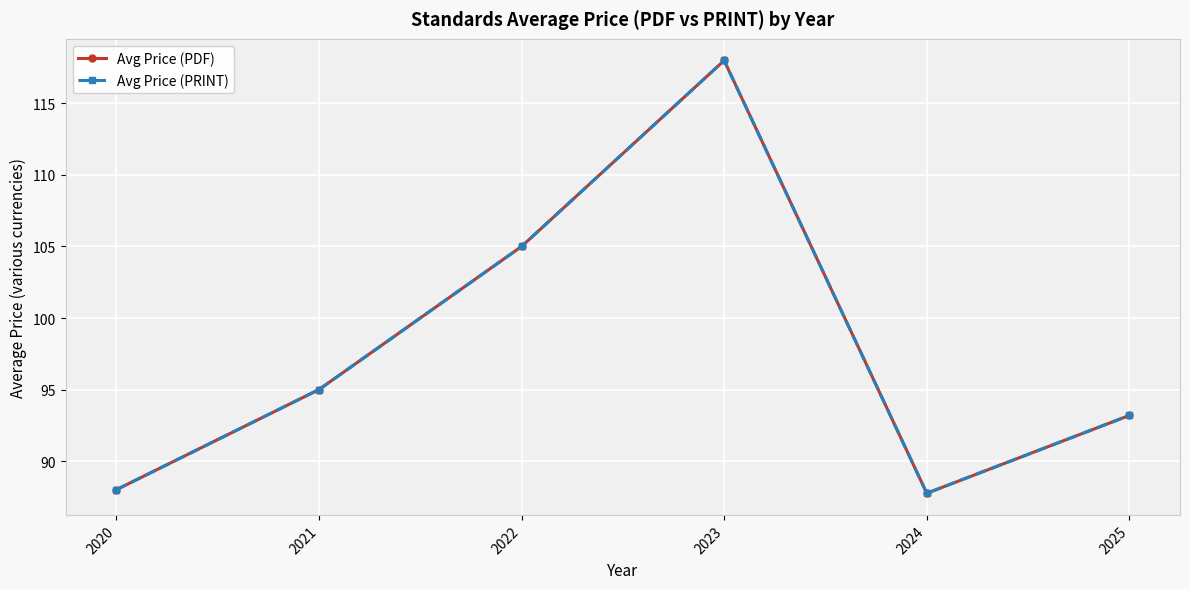

What is the sum of all Avg Price (PDF) values?

586.9